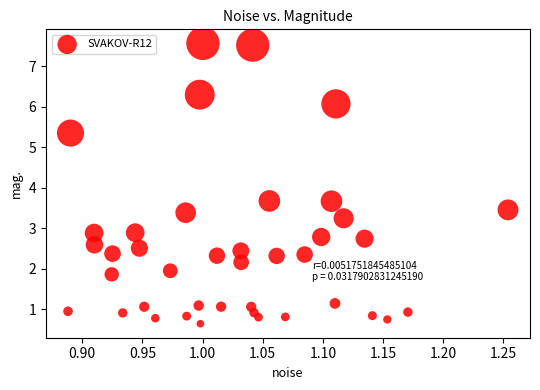

What is the range of Y values (max minus min)?

6.9